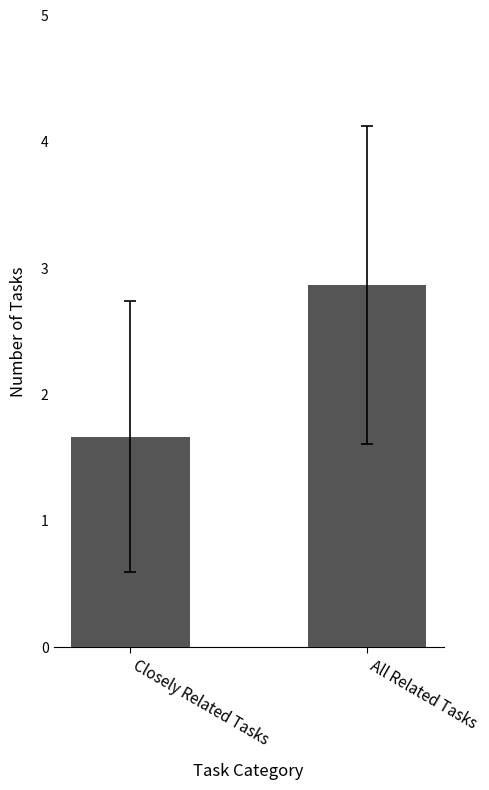

Count the values in the range 1 to 2.

1